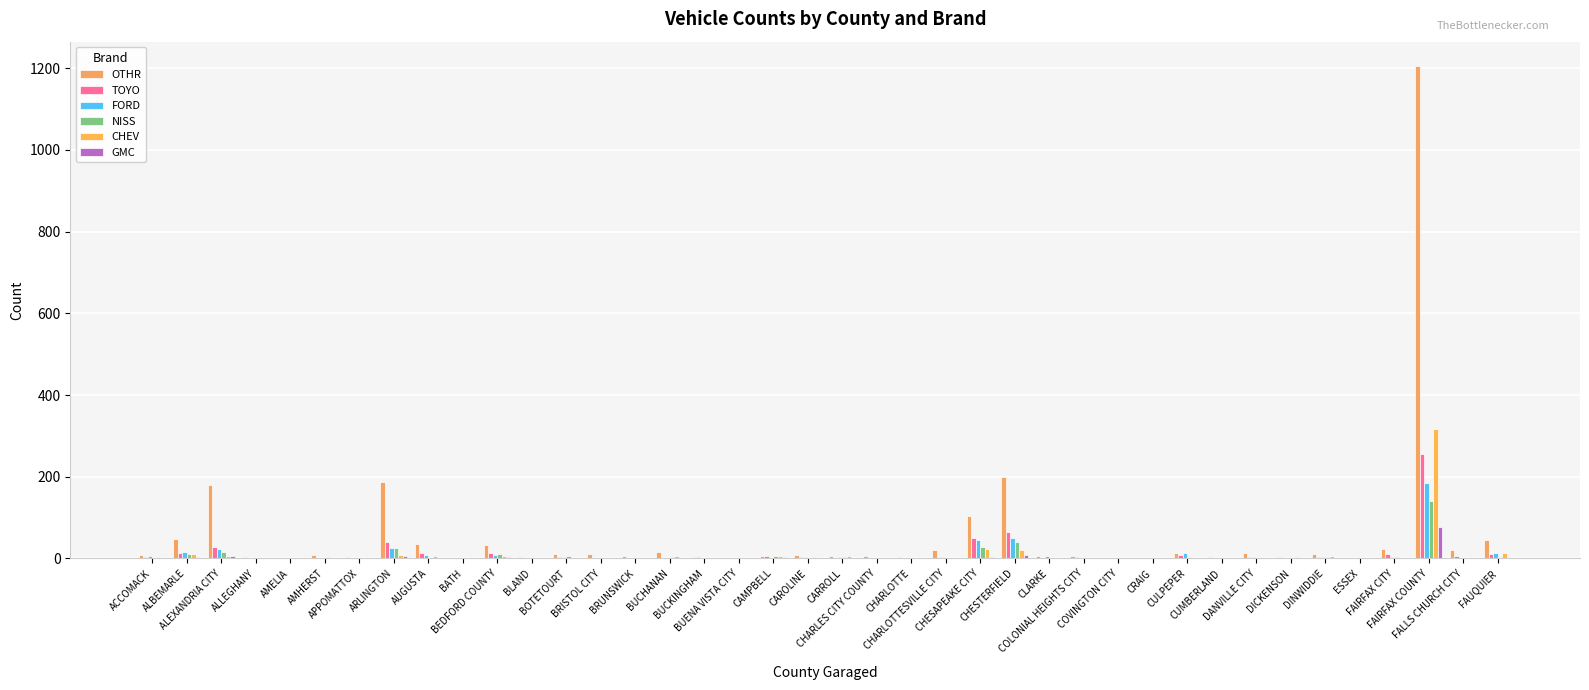

What is the average value of the OTHR series?

56